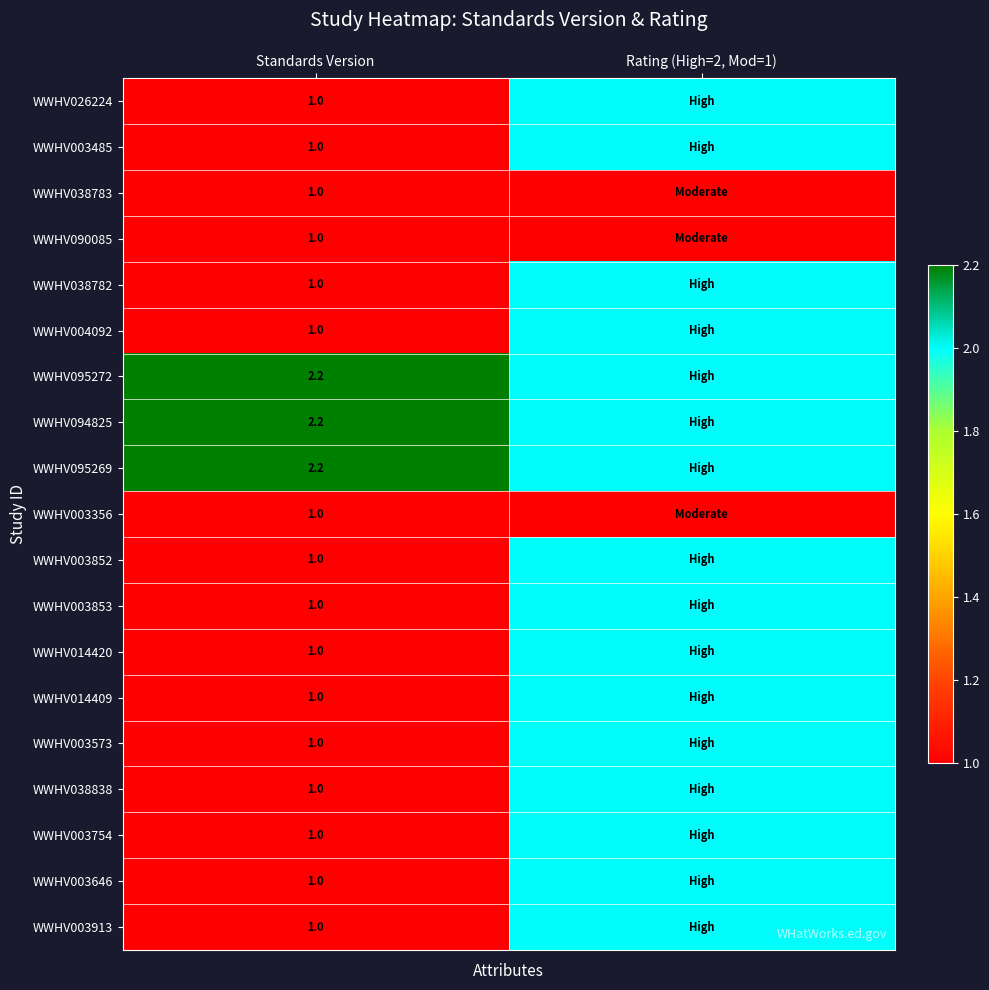

What is the total value across all series at Standards Version?

22.6